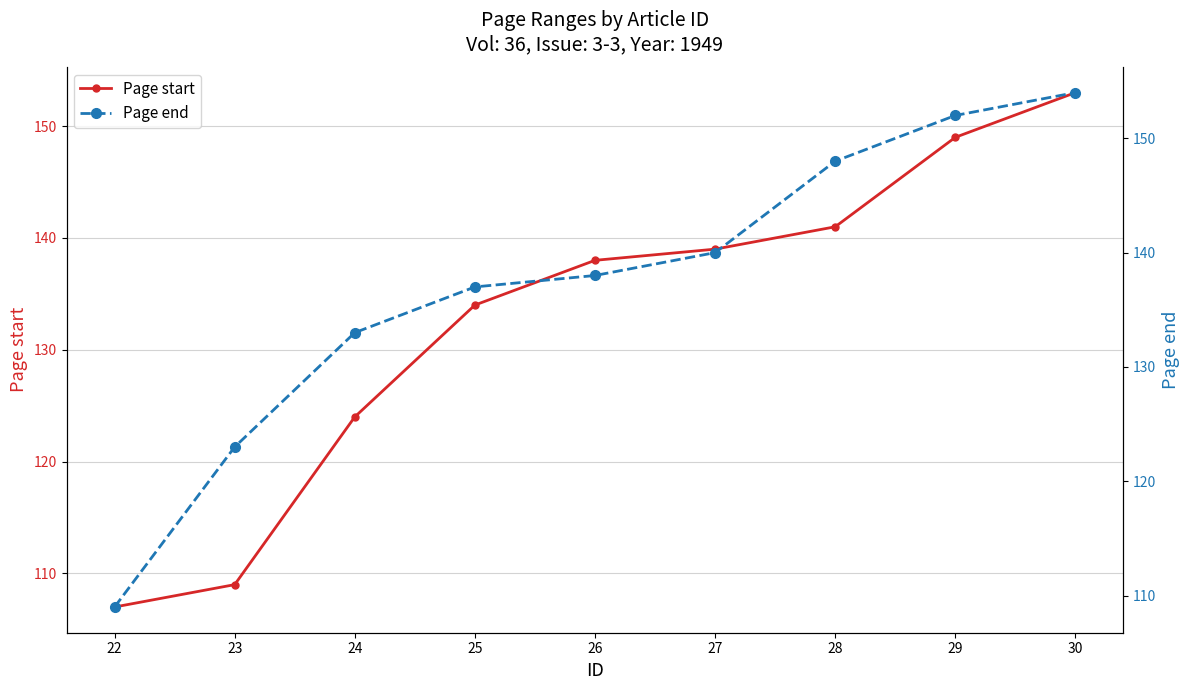

How many data points in Page start are above 138?

4